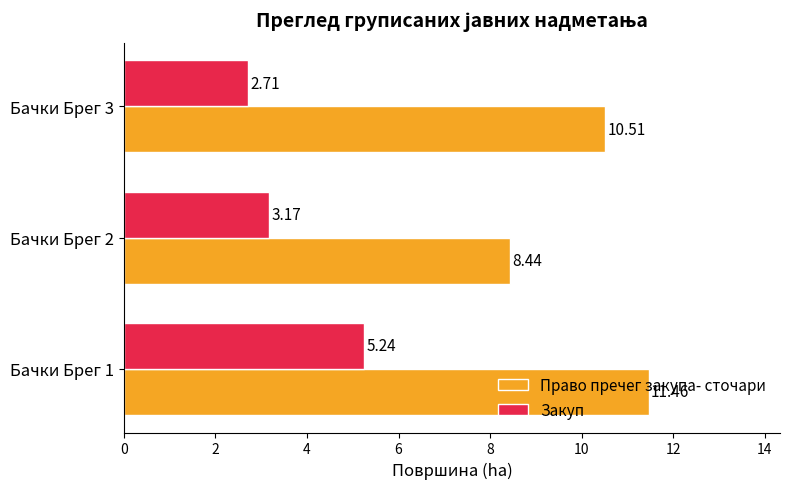

What is the difference between the highest and lowest values at Бачки Брег 3?

7.8